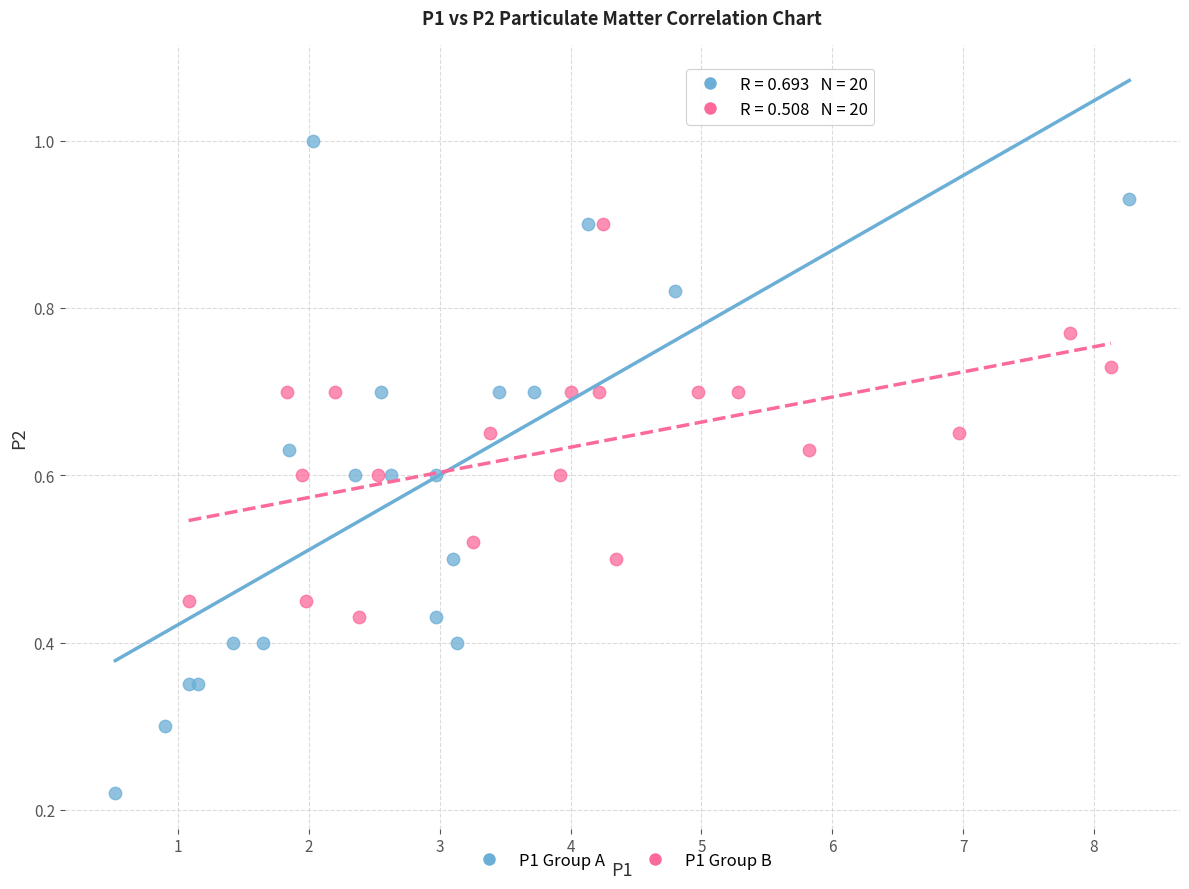

Which series reaches the minimum Y coordinate?

P1 Group A